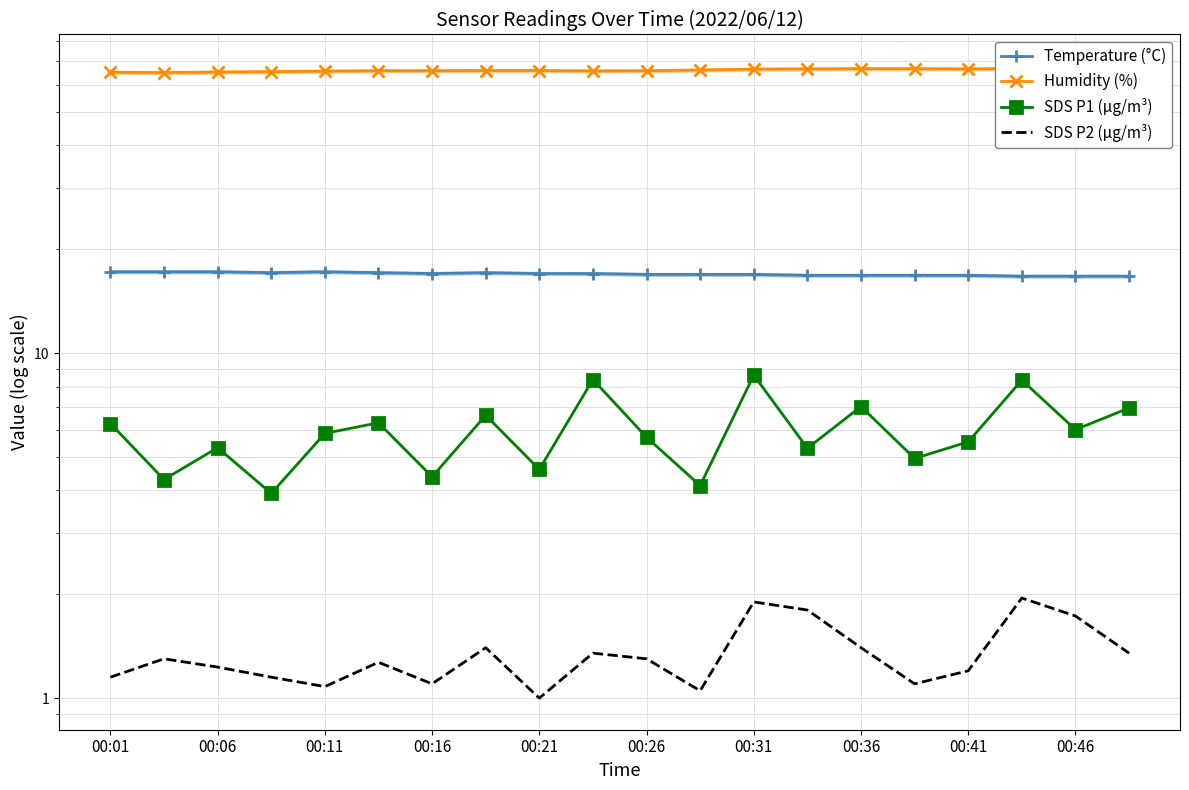

How many interior local peaks does the SDS P2 (µg/m³) series have?

6